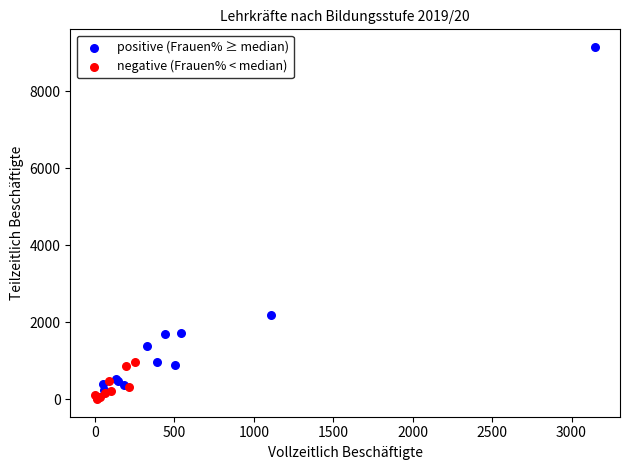

Which series has the largest Y range (max minus min)?

positive (Frauen% ≥ median)